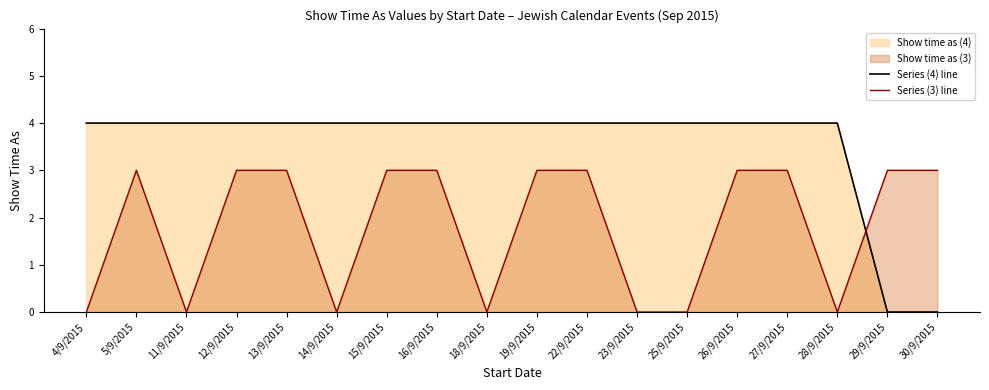

Where is the first local minimum for Series (3) line?

11/9/2015